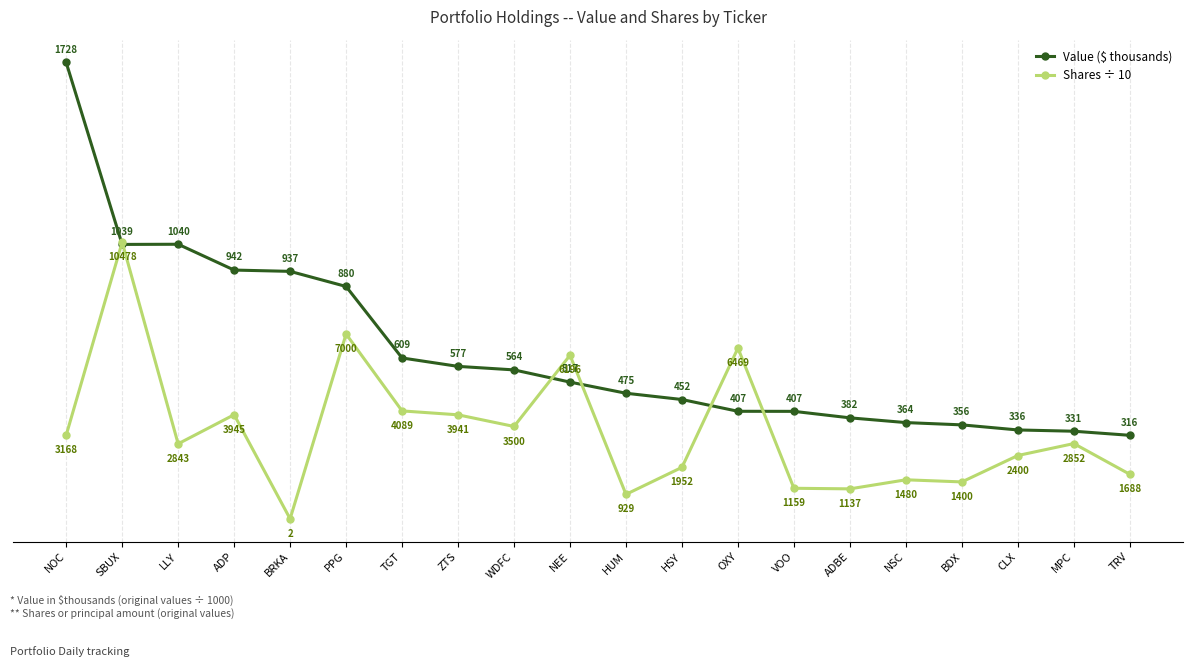

What is the smallest value displayed?

0.2